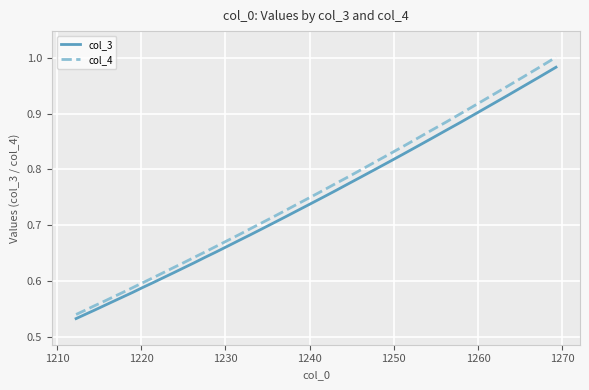

At how many categories does at least one series exceed 0?

40